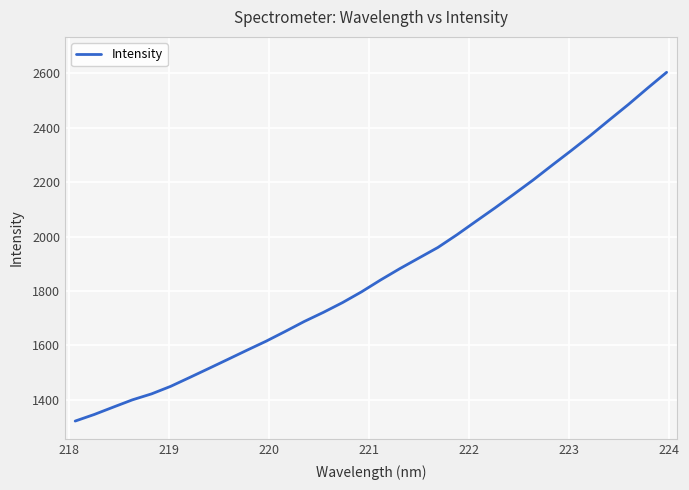

What is the difference between the maximum and minimum values?

1281.4